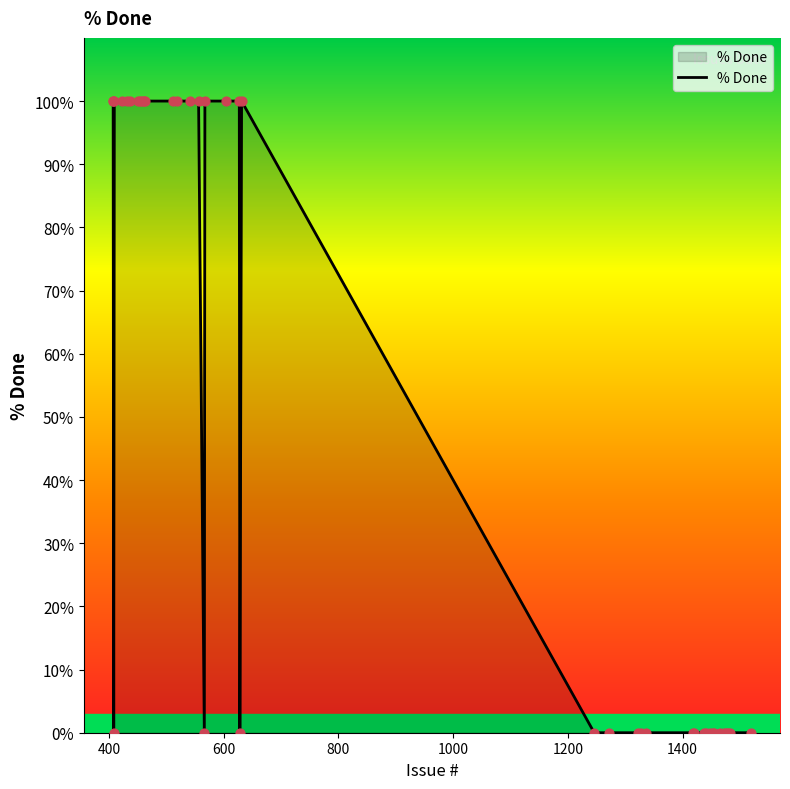

What is the maximum value shown in the chart?

100